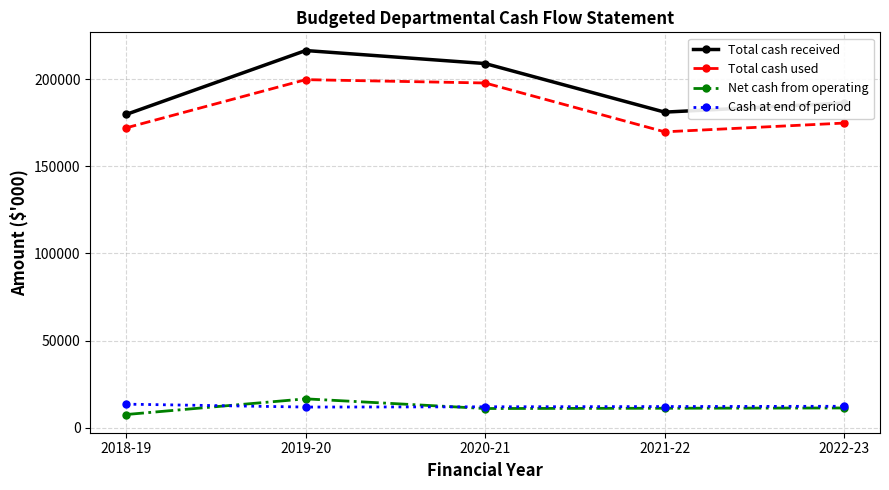

What is the sum of all Total cash used values?

913876